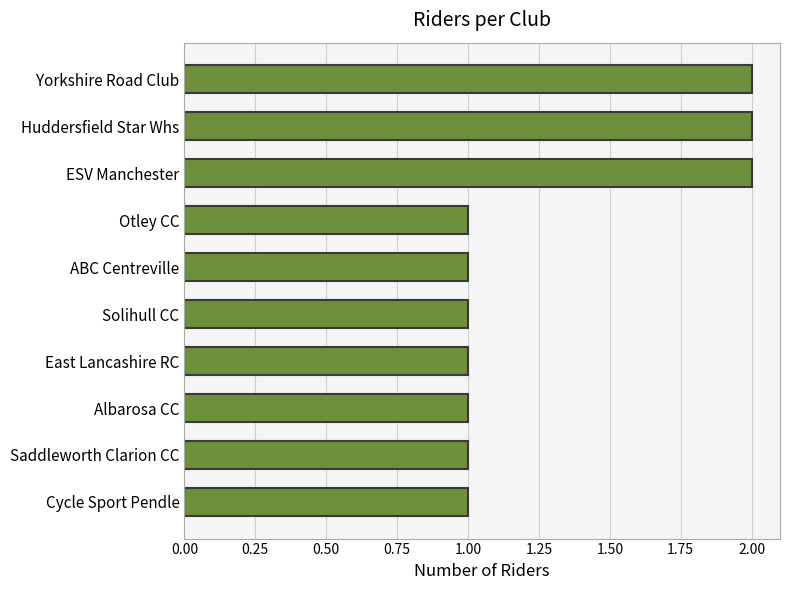

Reading bottom to top, transcribe all the data shown in this chart.

Cycle Sport Pendle=1	Saddleworth Clarion CC=1	Albarosa CC=1	East Lancashire RC=1	Solihull CC=1	ABC Centreville=1	Otley CC=1	ESV Manchester=2	Huddersfield Star Whs=2	Yorkshire Road Club=2